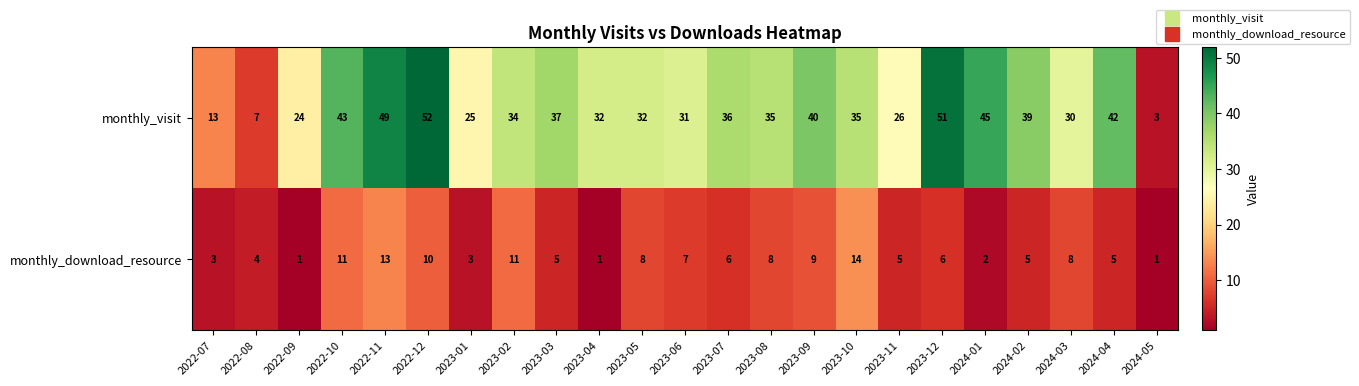

What is the greatest value displayed?

52